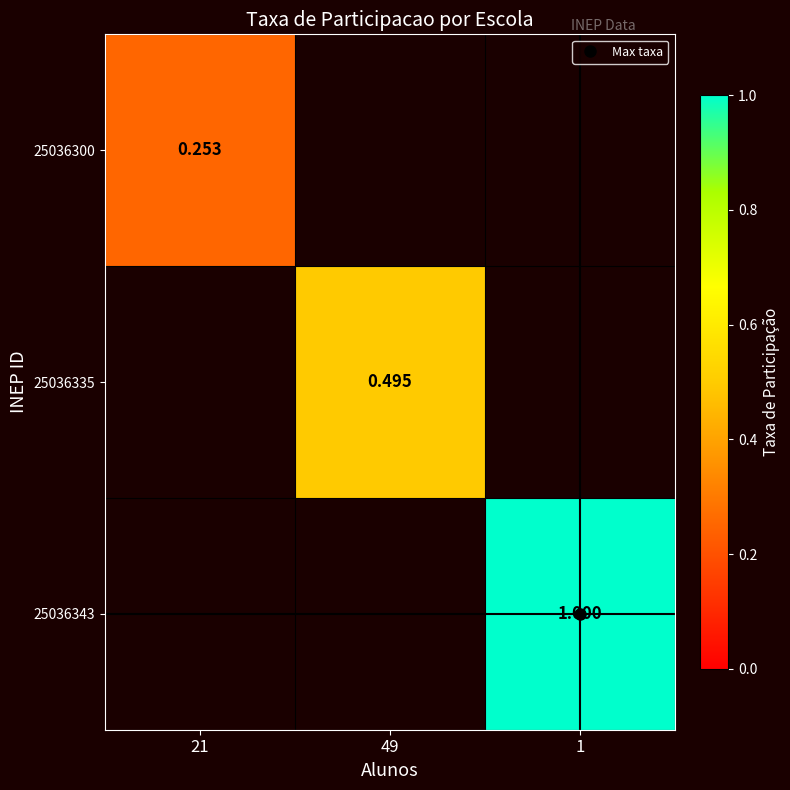

At how many categories does at least one series exceed 0?

3